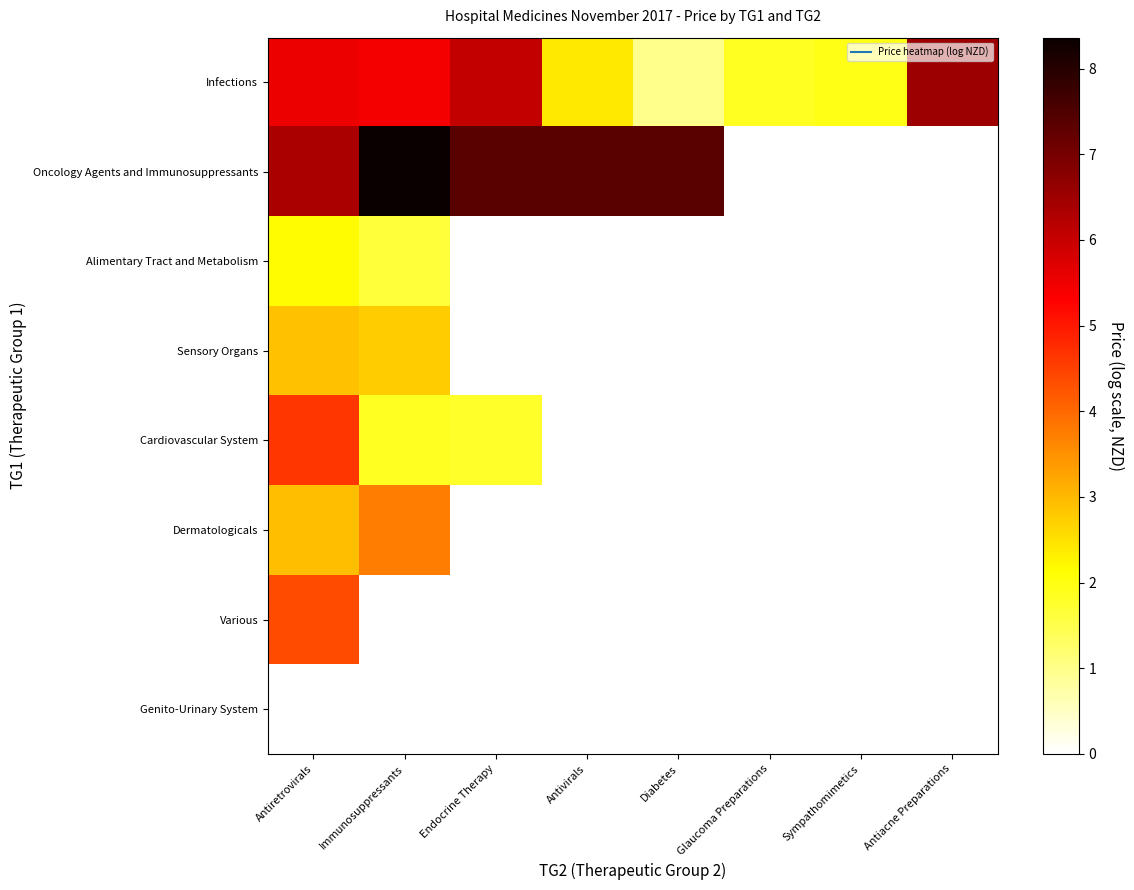

List the series in order of their peak value, highest first.

Oncology Agents and Immunosuppressants, Infections, Cardiovascular System, Various, Dermatologicals, Sensory Organs, Alimentary Tract and Metabolism, Genito-Urinary System